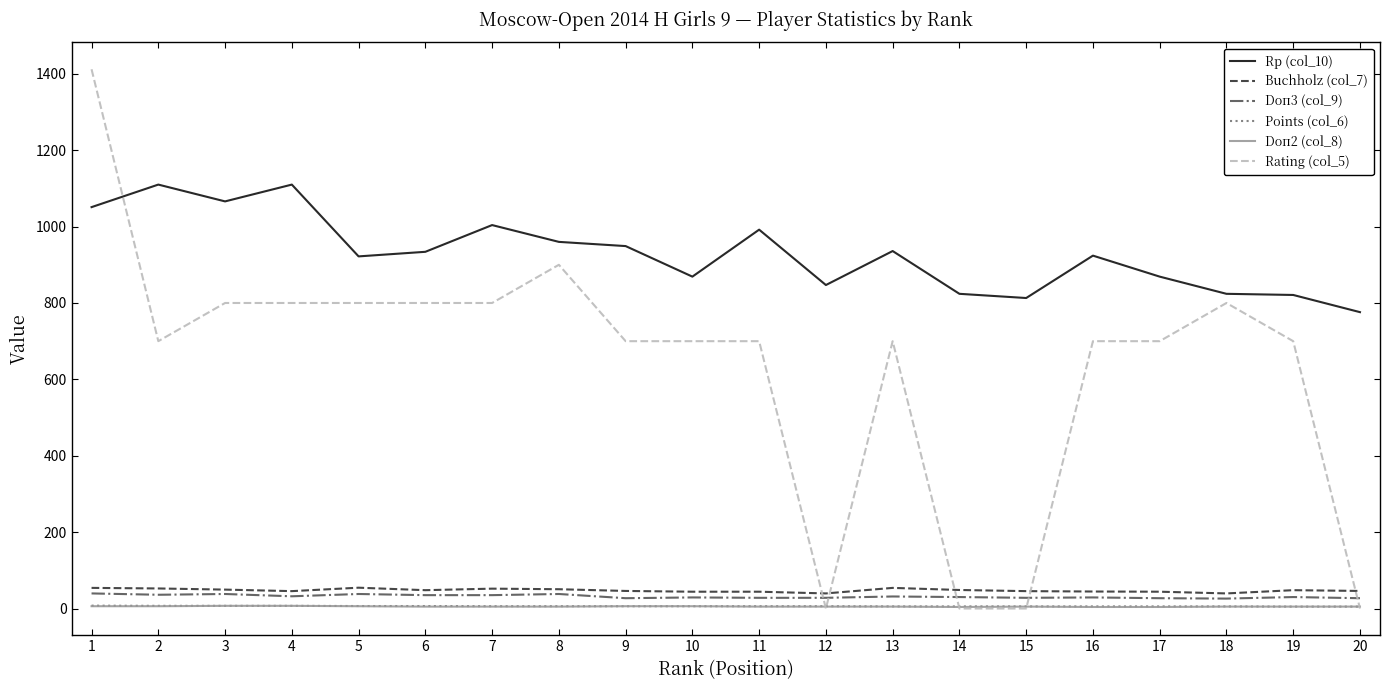

How many lines are shown in the chart?

6